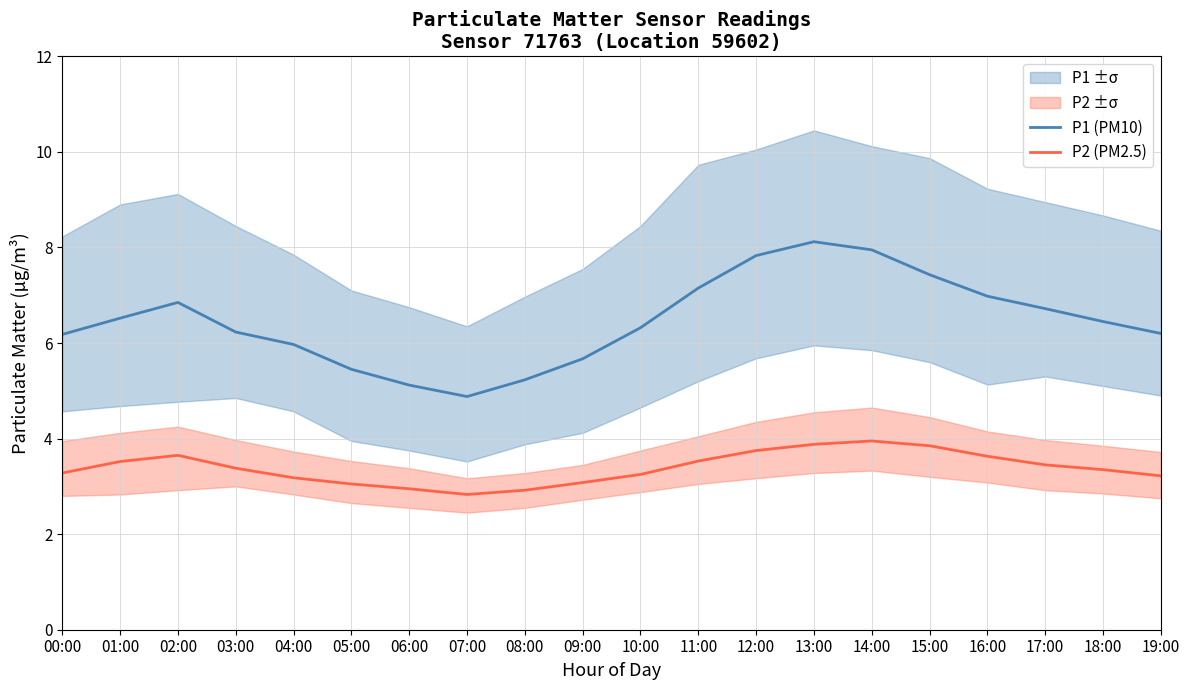

How many interior local valleys does the P2 (PM2.5) series have?

1